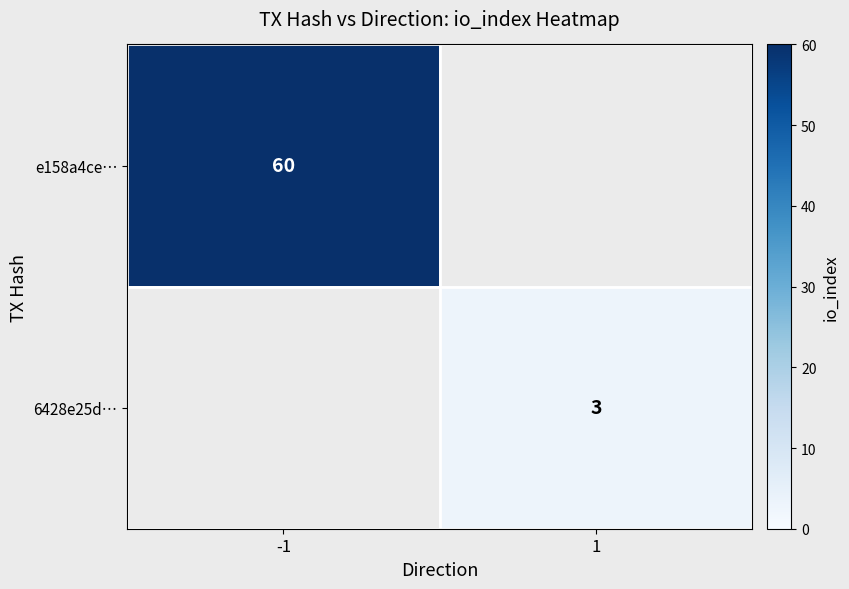

True or false: e158a4ce… has a value of 78 at -1.

False